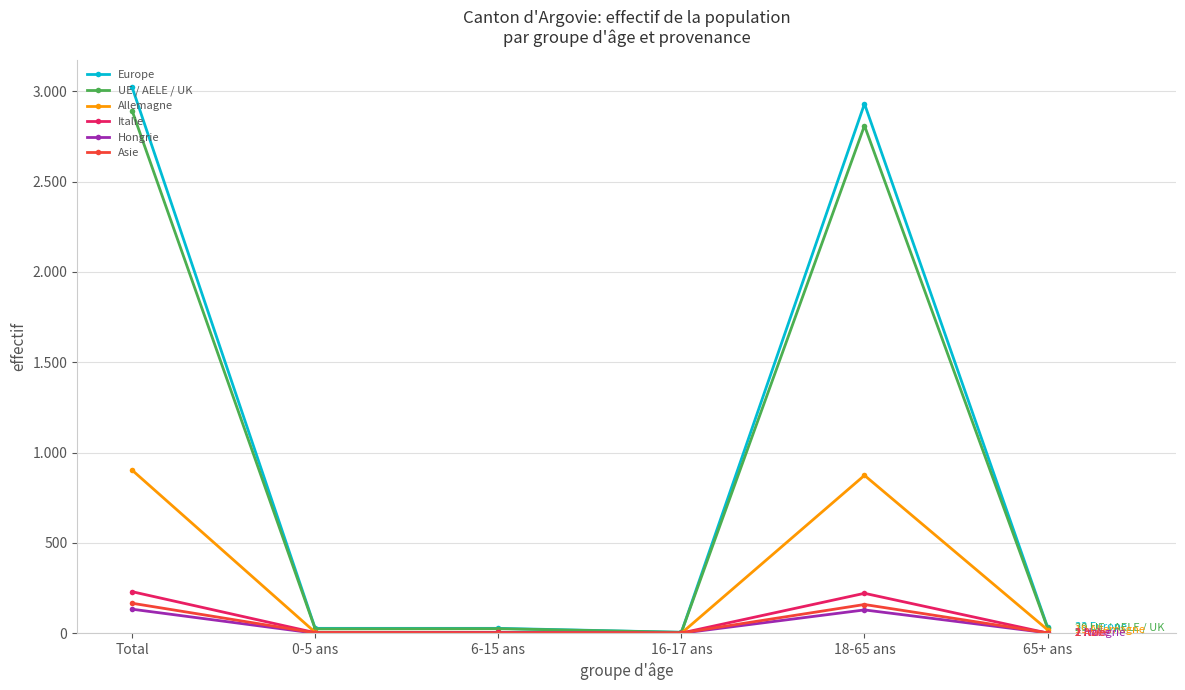

Reading left to right, list all the values displayed in this chart.

Europe: Total=3023	0-5 ans=27	6-15 ans=27	16-17 ans=5	18-65 ans=2931	65+ ans=33
UE / AELE / UK: Total=2893	0-5 ans=24	6-15 ans=25	16-17 ans=5	18-65 ans=2810	65+ ans=29
Allemagne: Total=903	0-5 ans=5	6-15 ans=5	16-17 ans=0	18-65 ans=874	65+ ans=19
Italie: Total=230	0-5 ans=3	6-15 ans=4	16-17 ans=1	18-65 ans=221	65+ ans=1
Hongrie: Total=133	0-5 ans=0	6-15 ans=2	16-17 ans=0	18-65 ans=129	65+ ans=2
Asie: Total=166	0-5 ans=2	6-15 ans=2	16-17 ans=1	18-65 ans=159	65+ ans=2